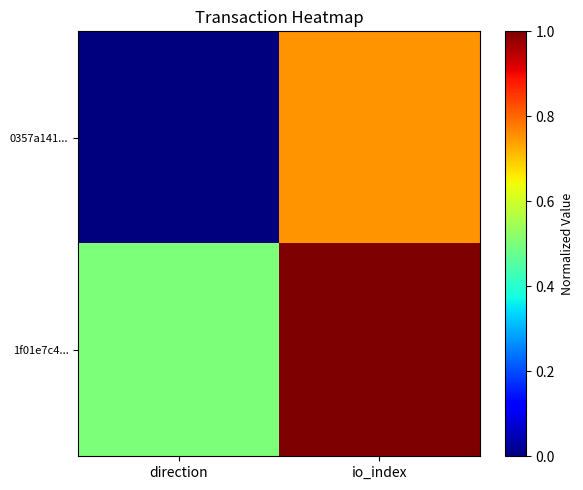

What is the difference between the highest and lowest values at direction?

0.5